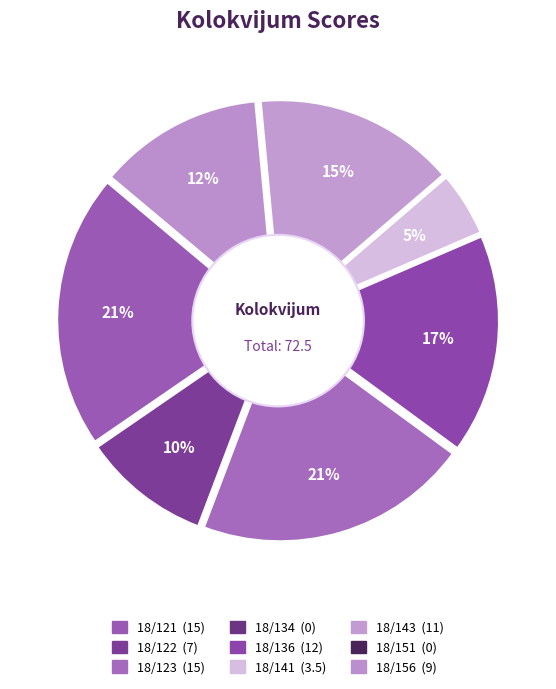

Count the number of slices in the pie.

9